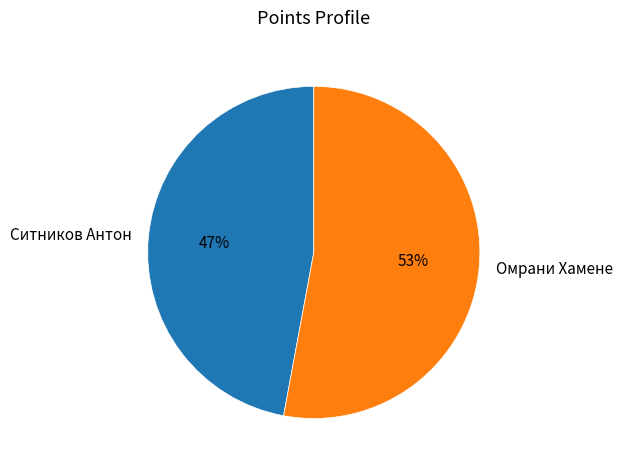

How many slices are in this pie chart?

2